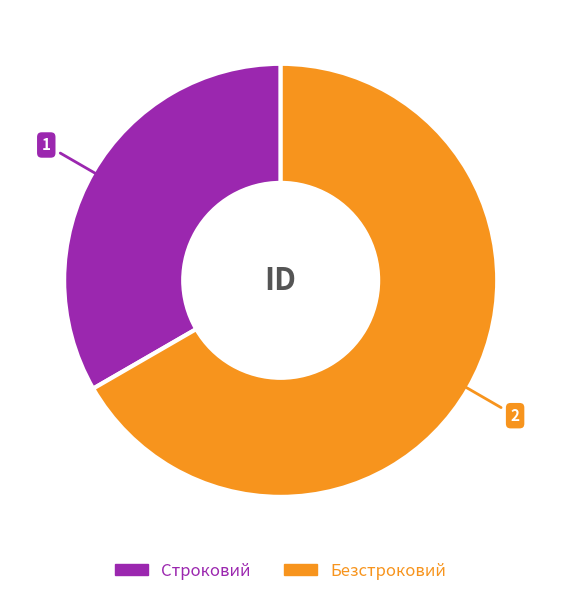

Count the number of slices in the pie.

2